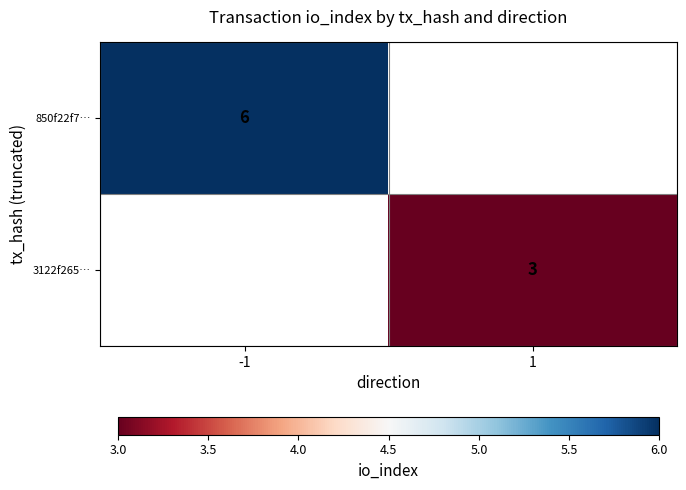

How many categories are shown in the chart?

2